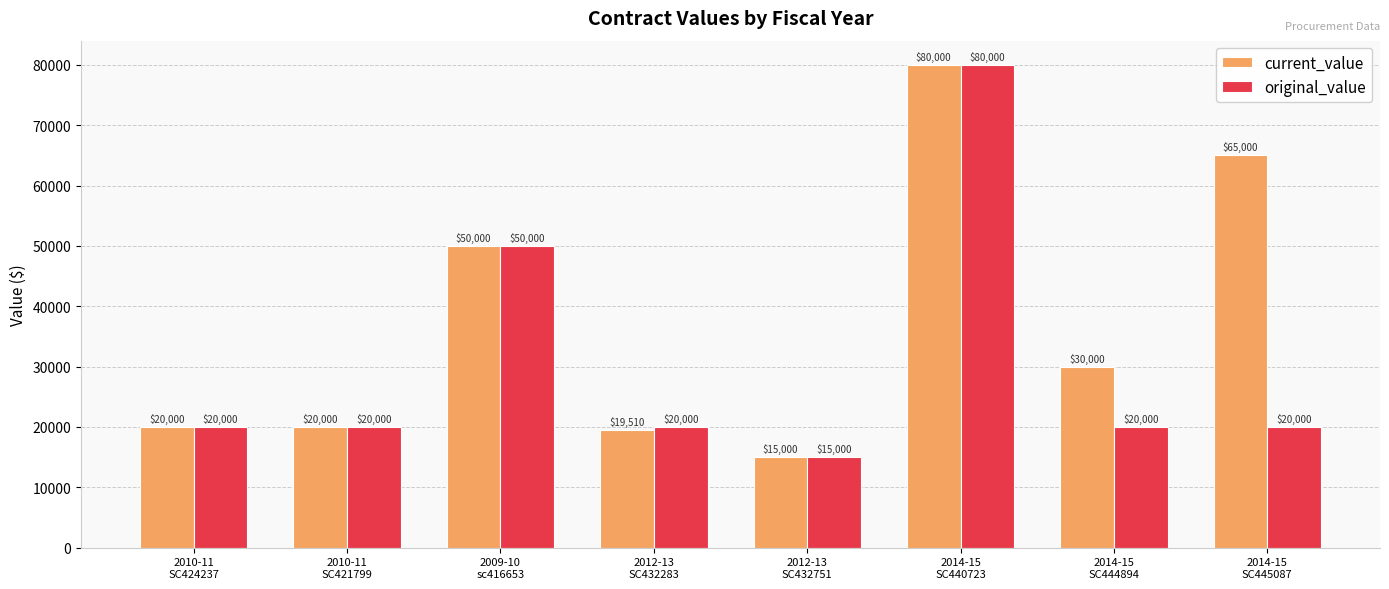

How many bars are there in each group?

2